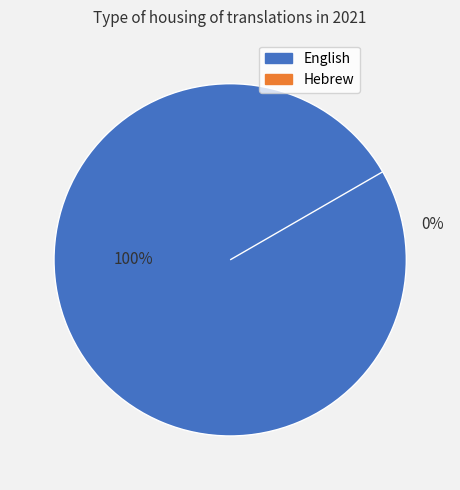

To the nearest percent, what is the combined percentage of Hebrew and English?

100%